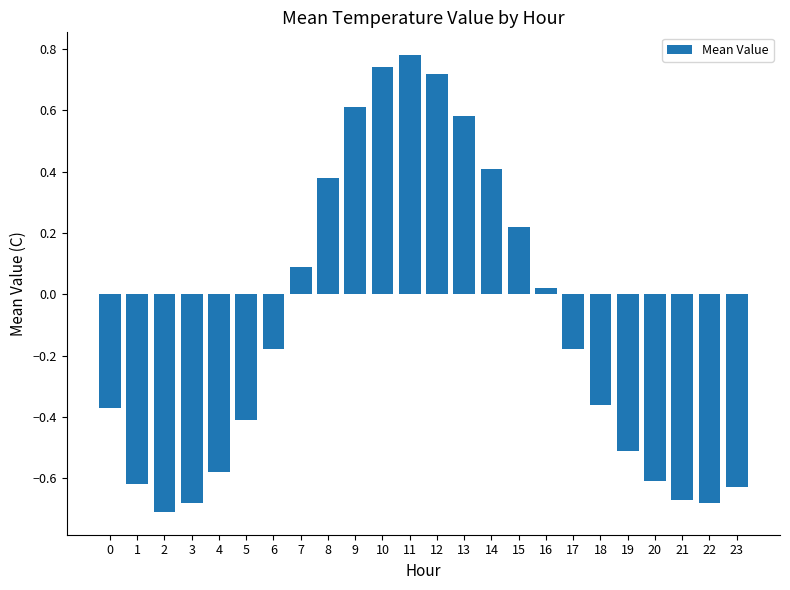

Where is the data nearest to the value 0?

16